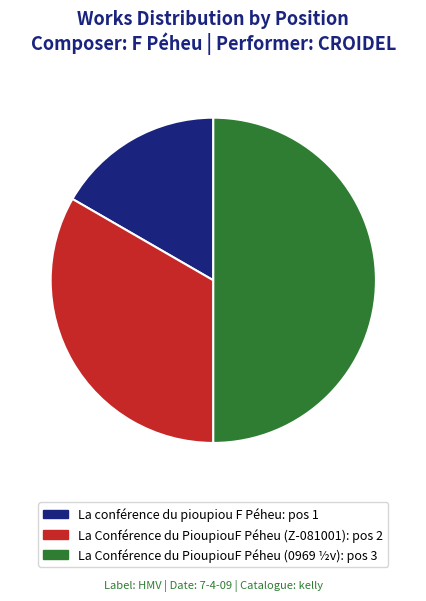

How many slices are in this pie chart?

3